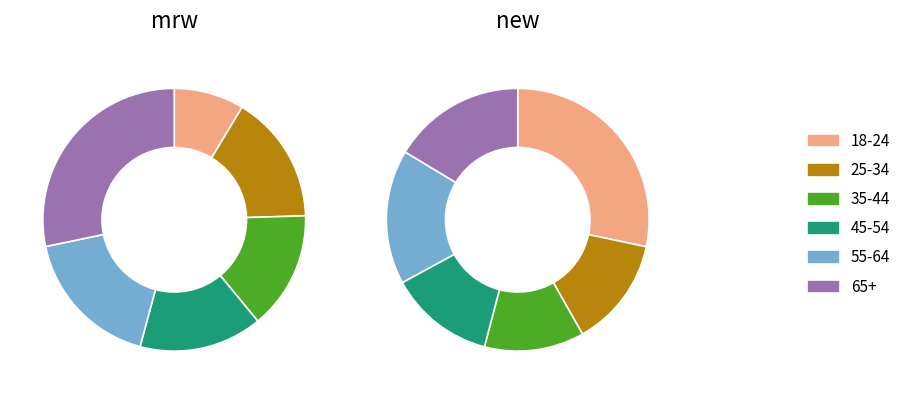

Is there a majority slice in this chart?

No